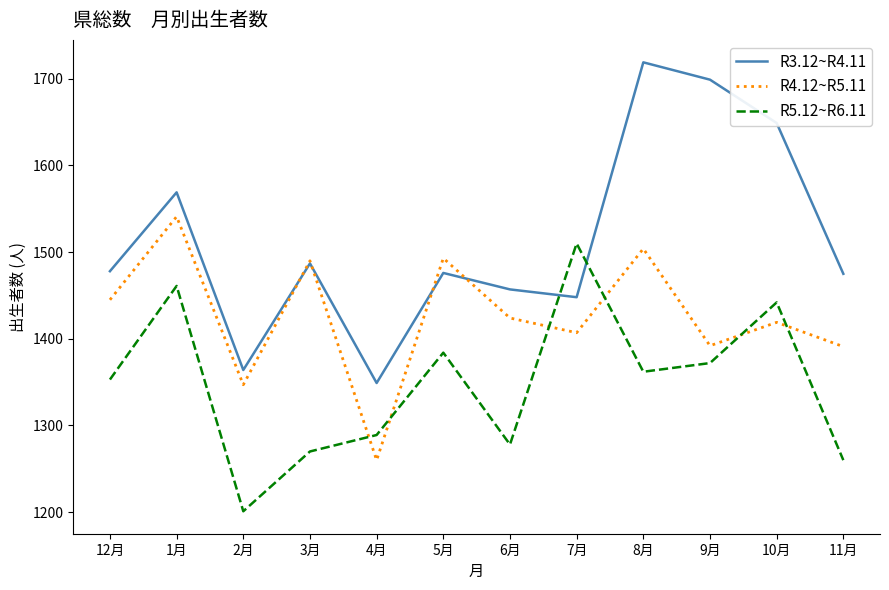

In R5.12~R6.11, how many points are lower than both neighbors (excluding endpoints)?

3